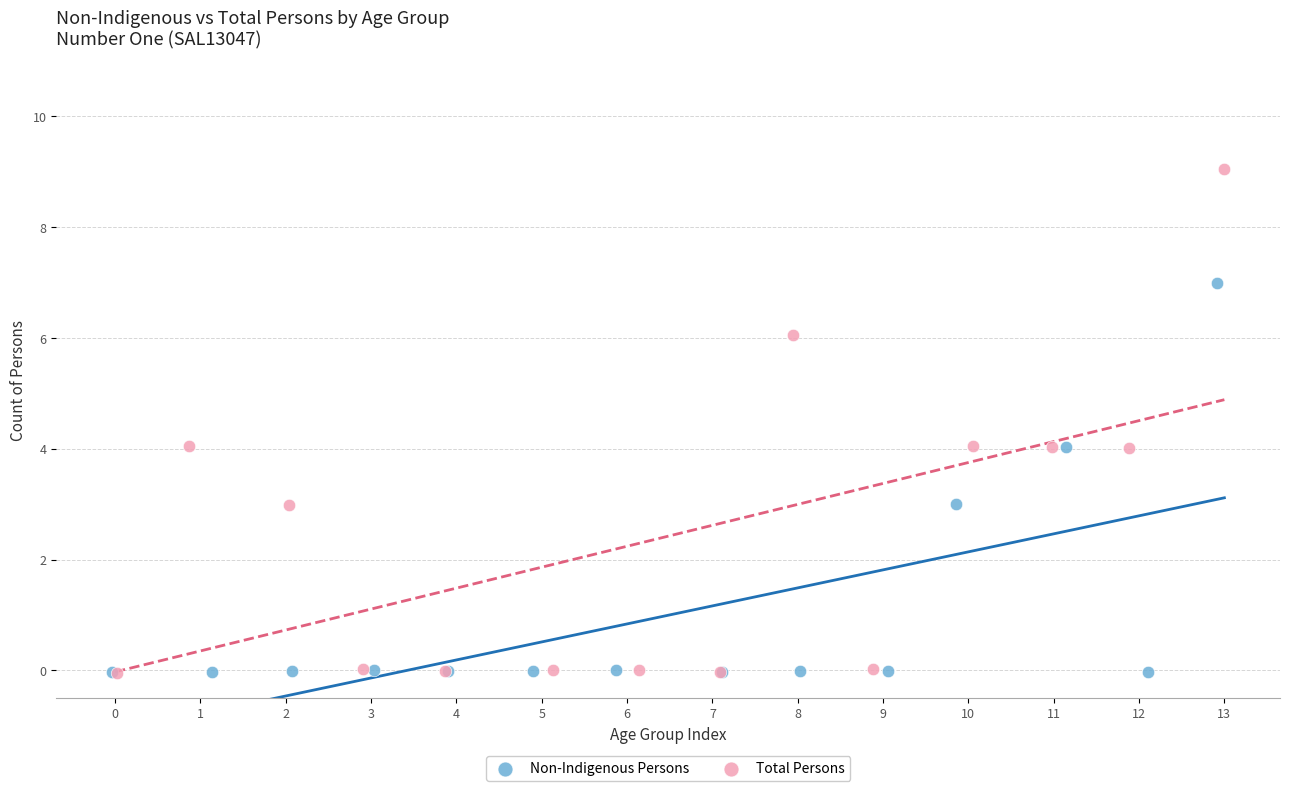

Which series has the widest spread of Y values?

Total Persons